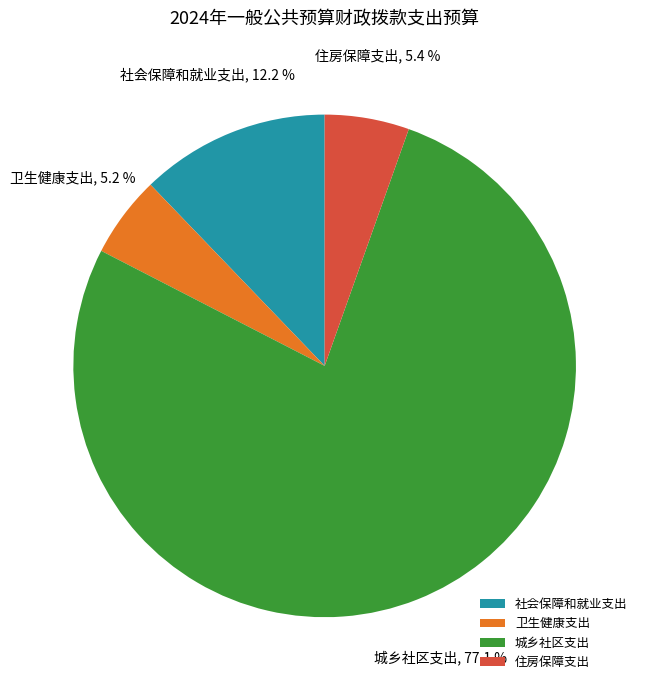

True or false: 城乡社区支出 accounts for 77% of the total.

True